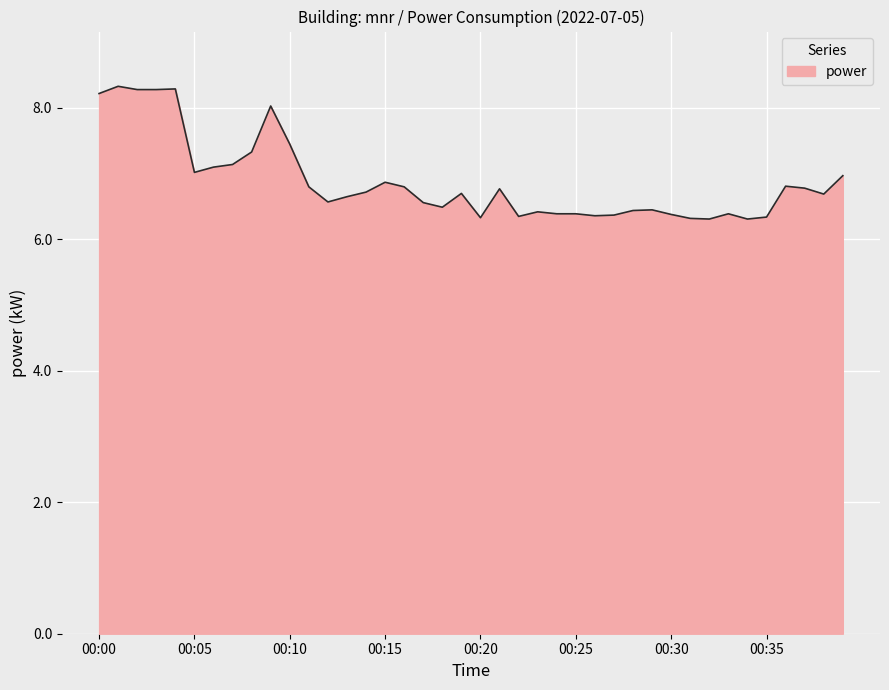

What is the difference between the maximum and minimum values?

2.0